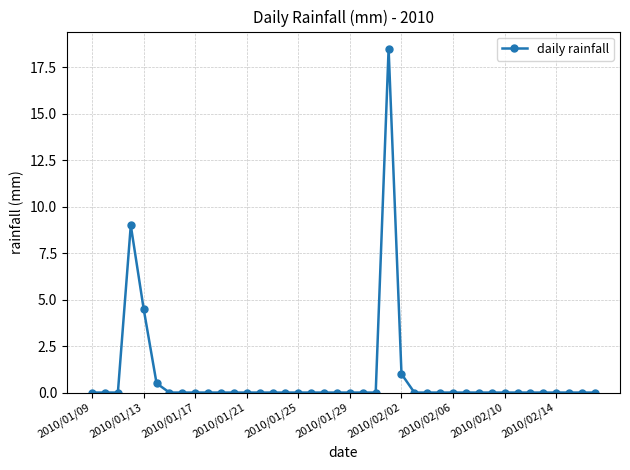

True or false: the data has more than 0 interior local peaks.

True